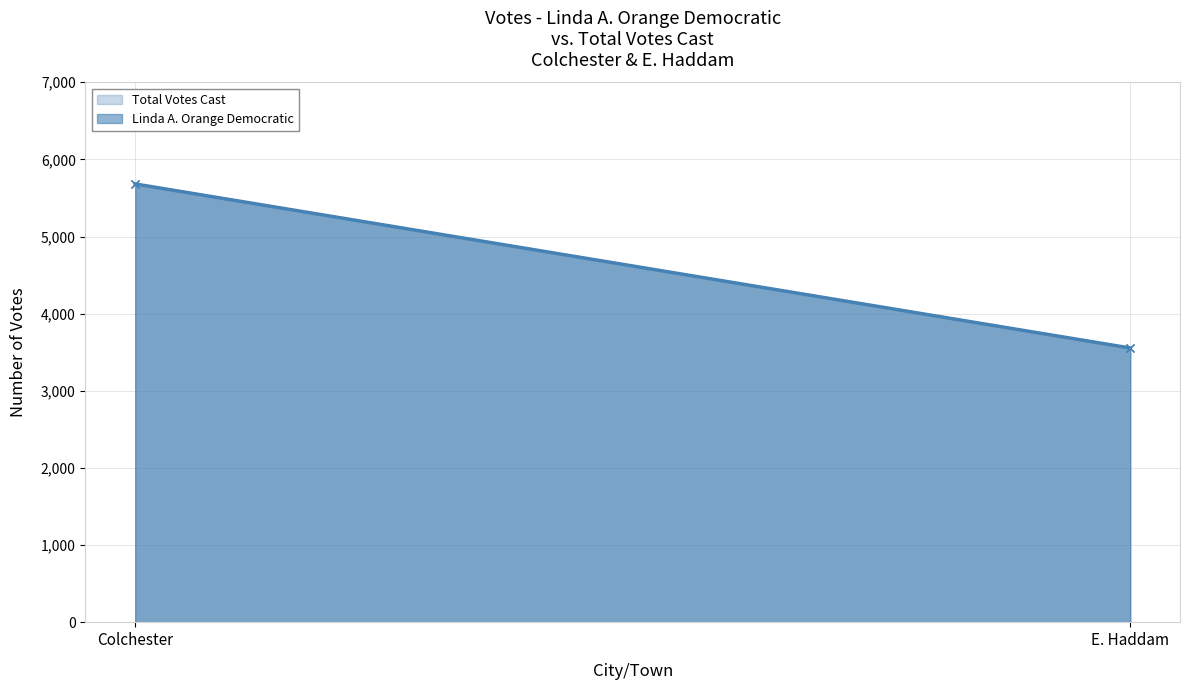

What is the value of the Linda A. Orange Democratic point at the 2nd from the left?

3556